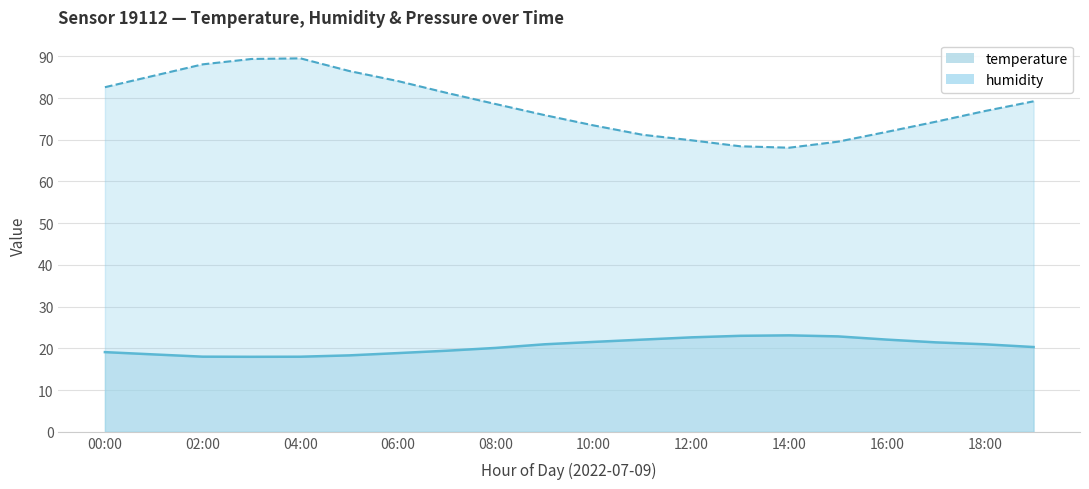

In humidity, how many points are lower than both neighbors (excluding endpoints)?

1